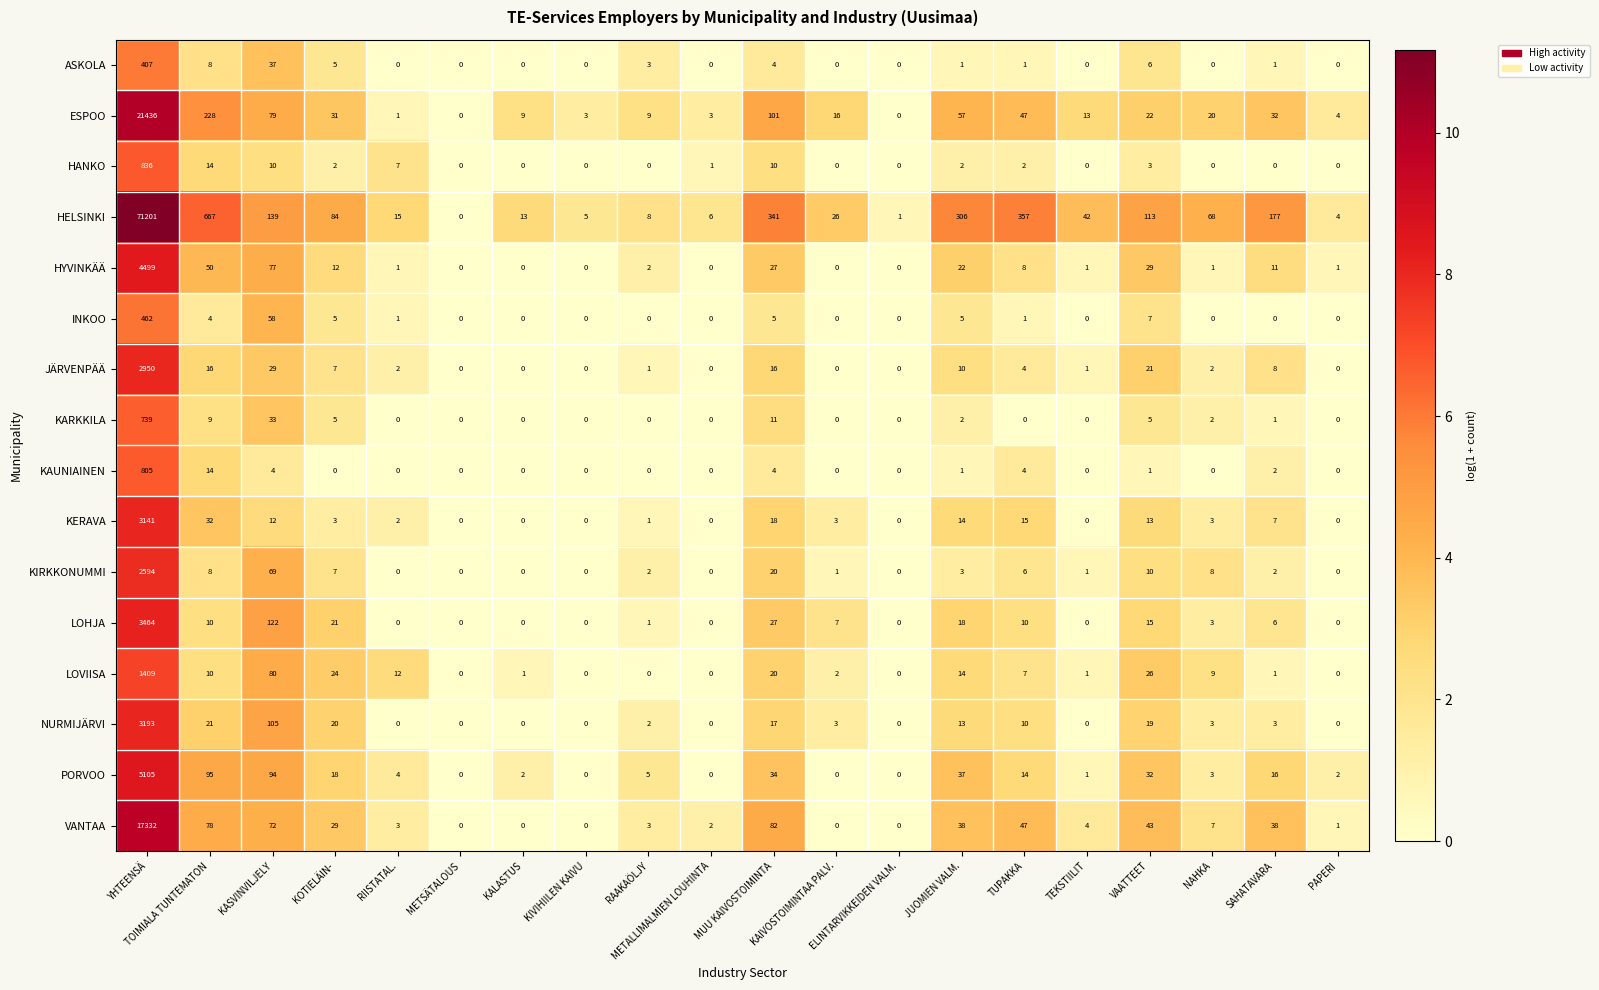

Which series has the largest range (max minus min)?

HELSINKI